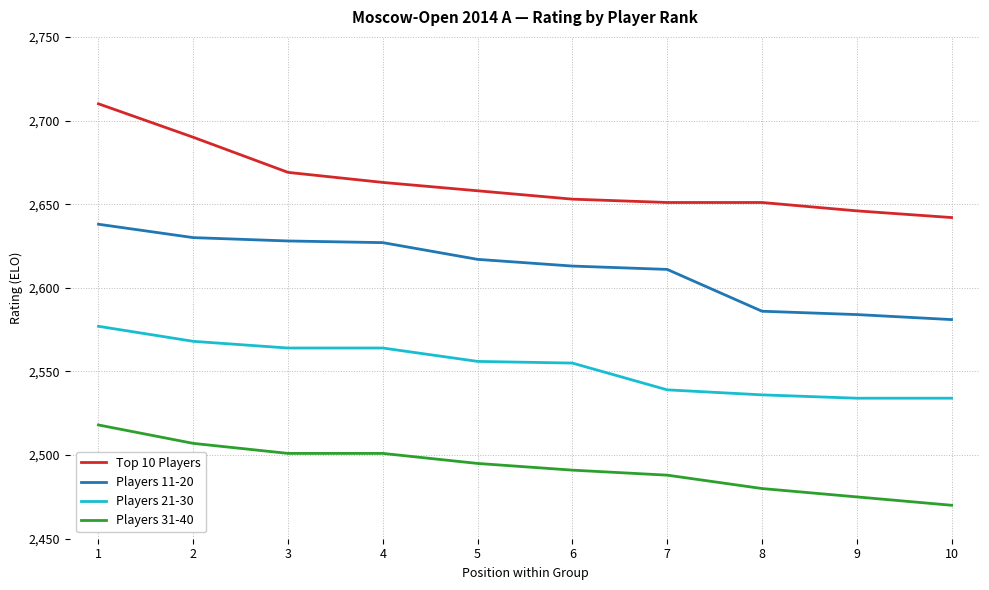

At which category does the chart reach its minimum across all series?

10